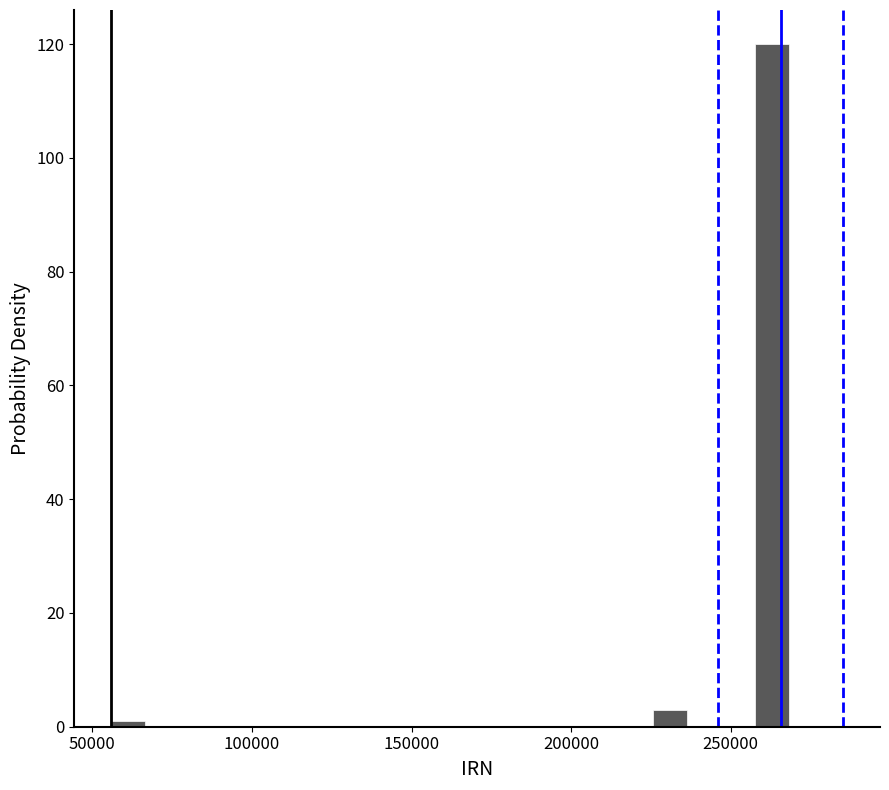

Around what value on the x-axis is the tallest bar? Give the approximate position of its centre, as read against the axis.

265000